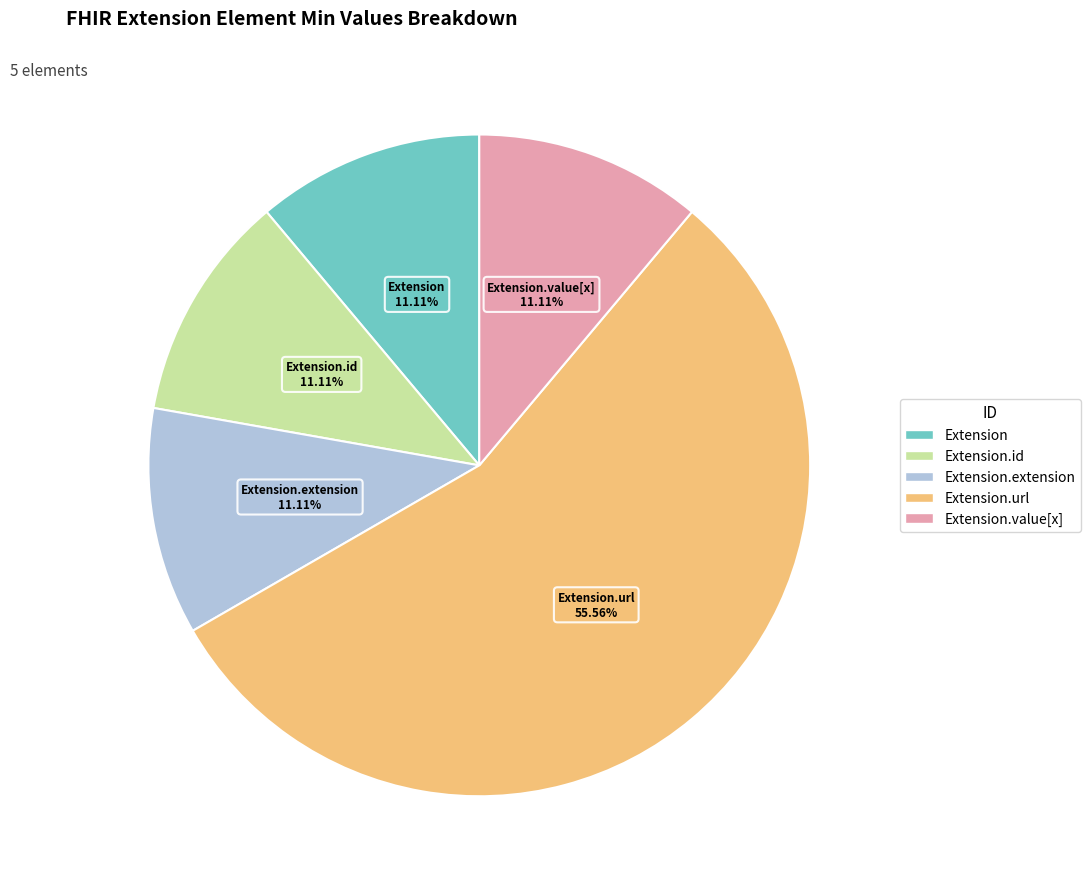

To the nearest percent, what is the difference between the largest and smallest slice percentages?

44%